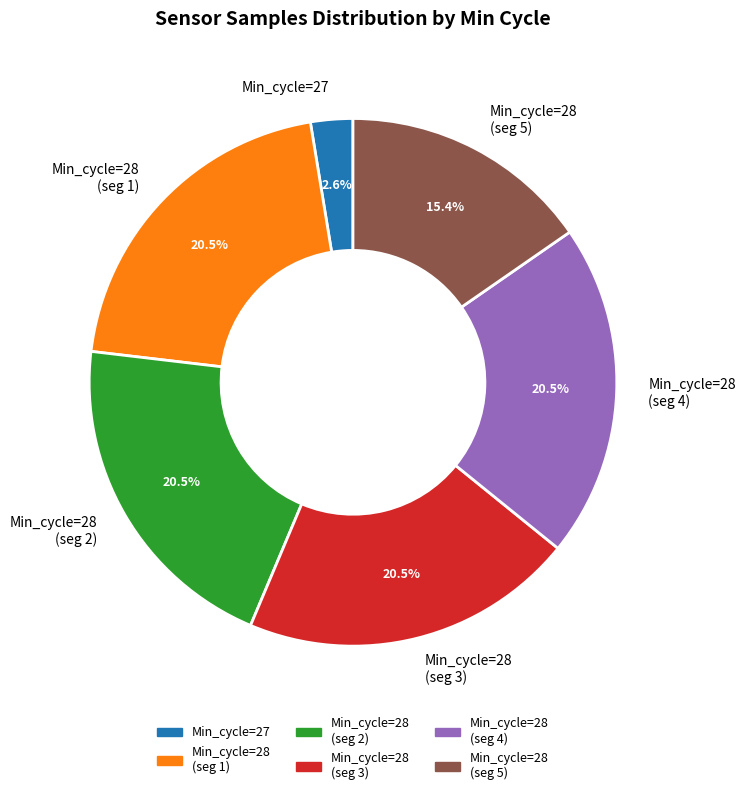

Does any single category account for the majority?

No